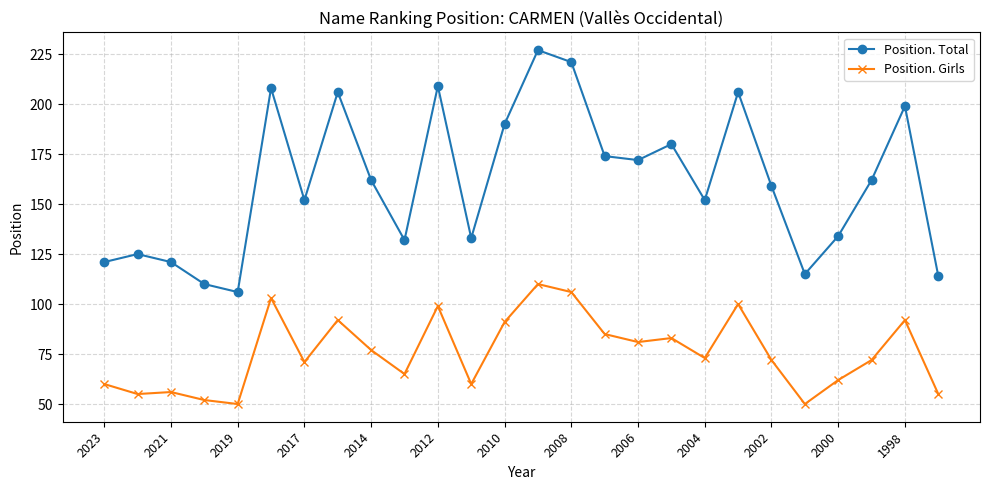

What is the value of the Position. Girls point at the 8th from the left?

92